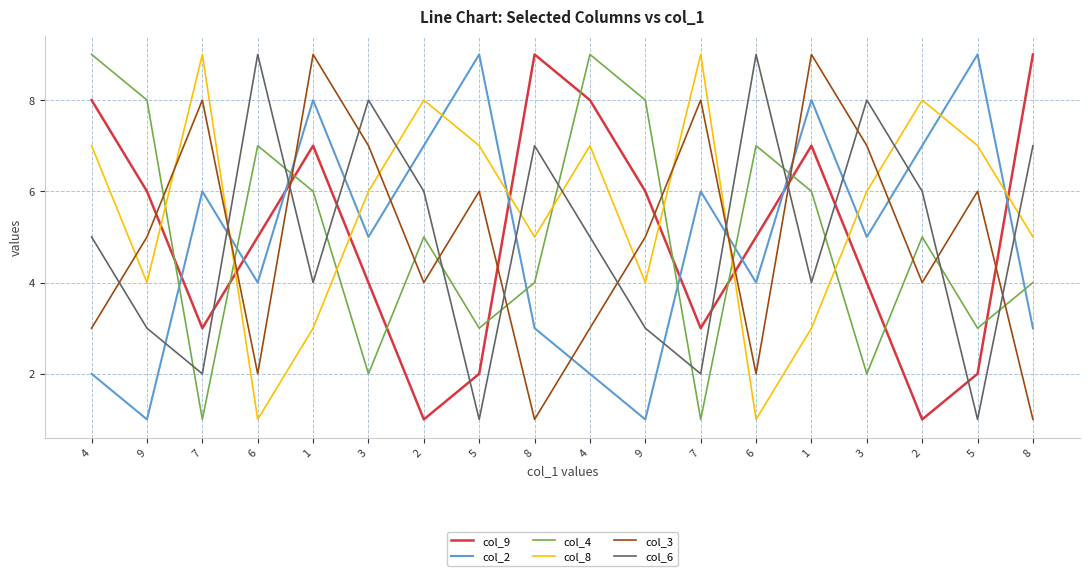

Which category has the highest value in the col_4 series?

4